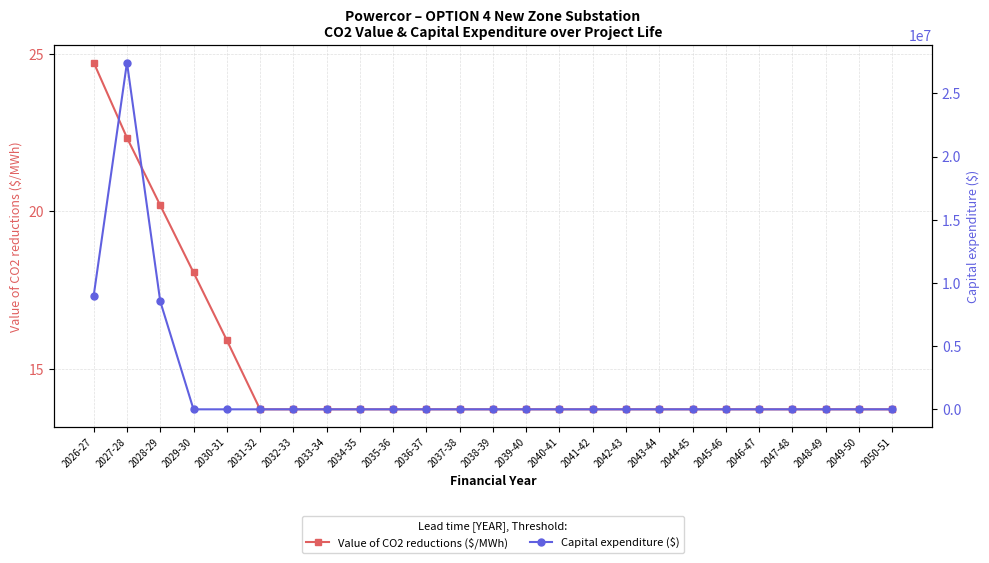

True or false: Capital expenditure ($) and Value of CO2 reductions ($/MWh) intersect in this chart.

True